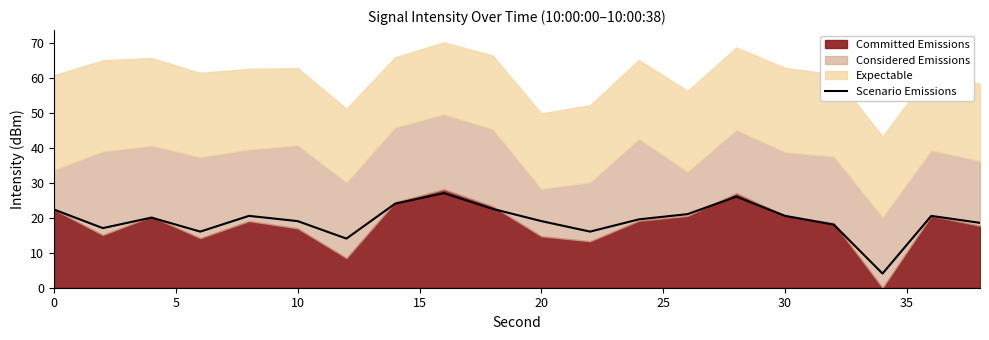

What is the lowest value of the Scenario Emissions series?

4.0